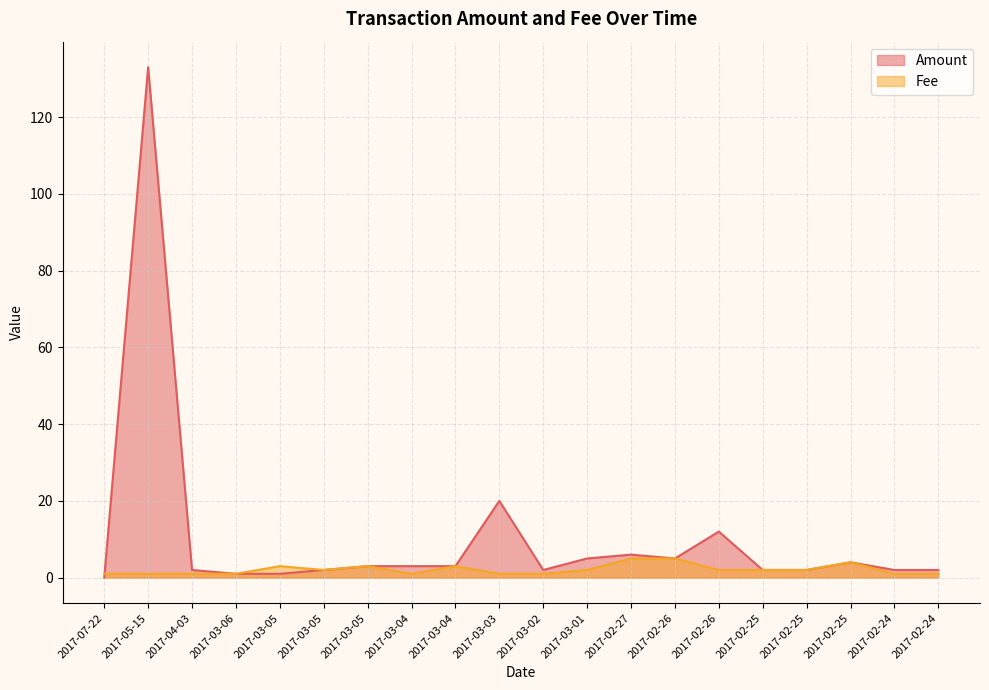

Reading right to left, transcribe all the data shown in this chart.

Amount: 2.0	2.0	4.0	2.0	2.0	12.0	5.0	6.0	5.0	2.0	20.0	3.0	3.0	3.0	2.0	1.0	1.0	2.0	133.0	0.0
Fee: 1.0	1.0	4.0	2.0	2.0	2.0	5.0	5.0	2.0	1.0	1.0	3.0	1.0	3.0	2.0	3.0	1.0	1.0	1.0	1.0